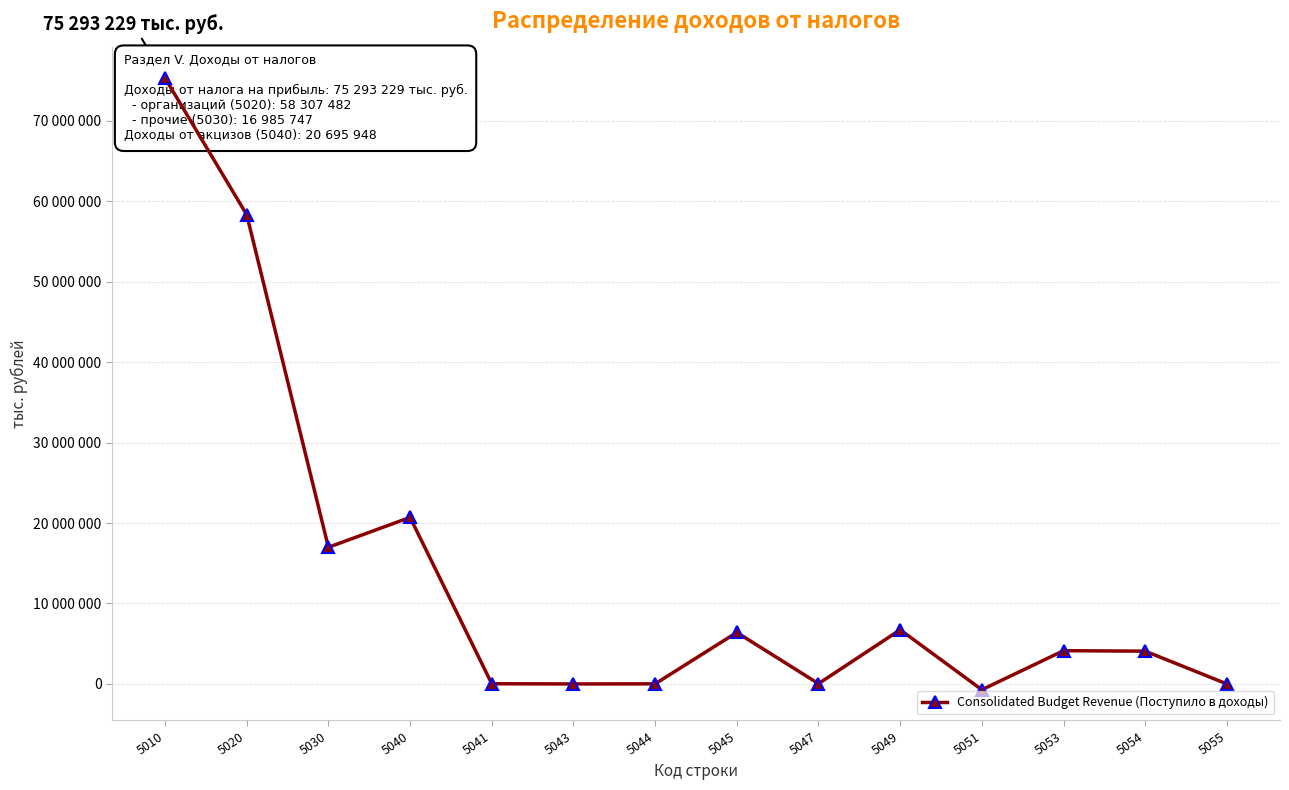

Is it true that the value at 5055 is 0?

True